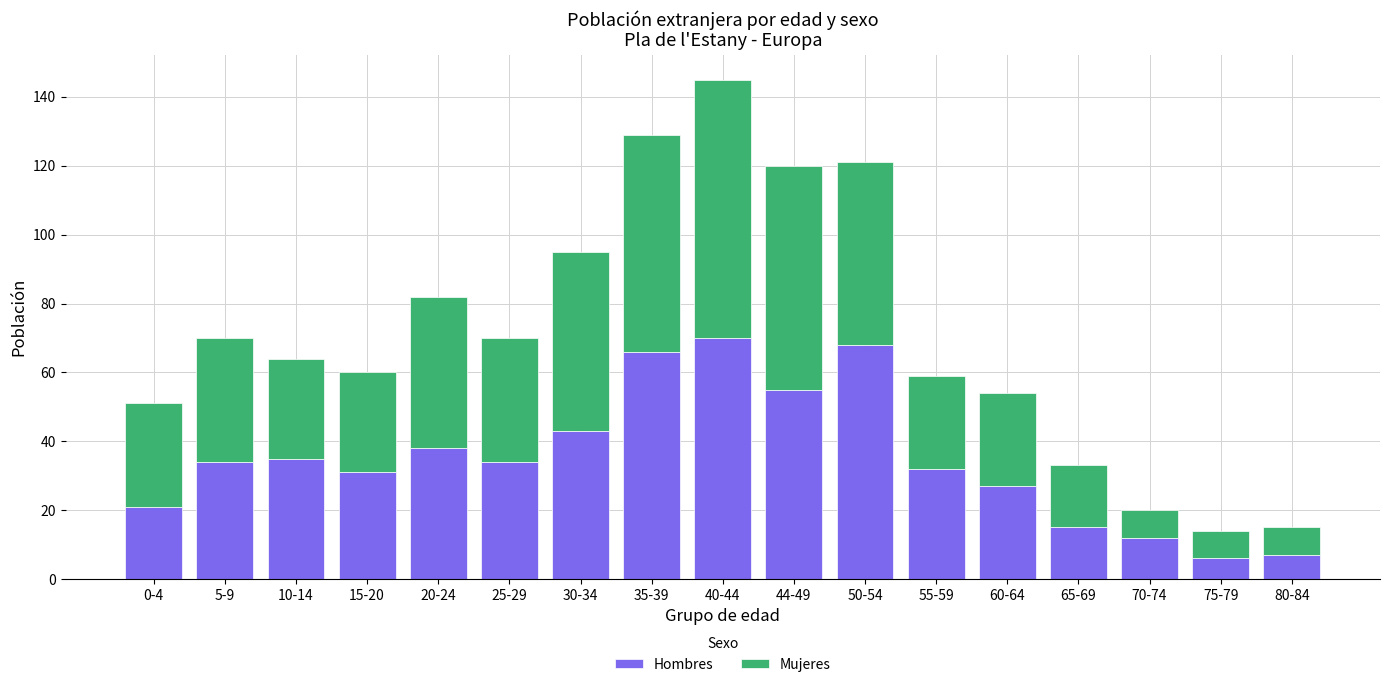

What is the highest value of the Hombres series?

70